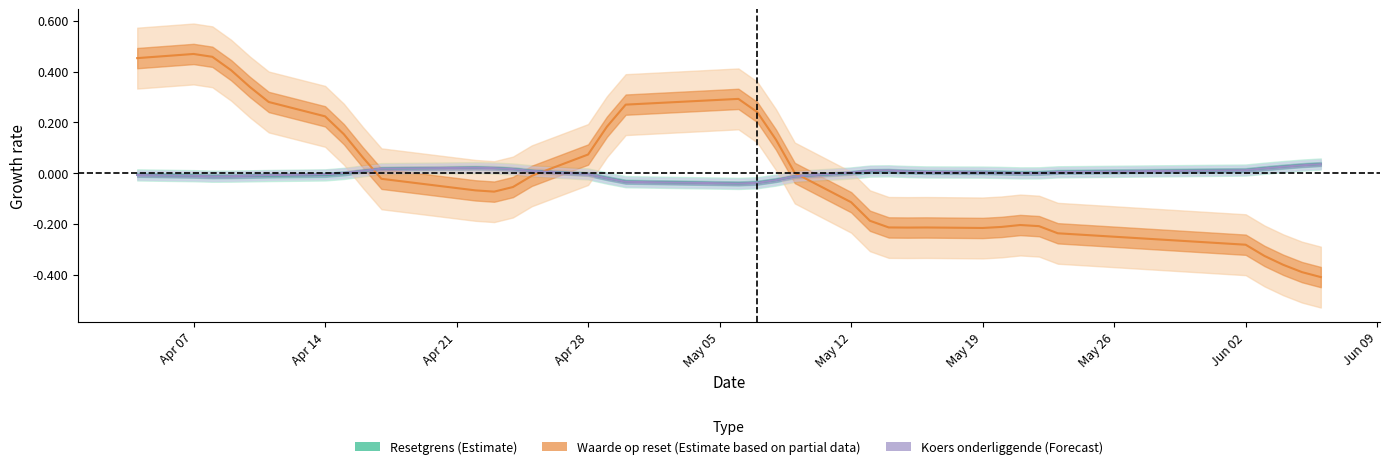

List the series in order of their peak value, highest first.

Waarde op reset (Estimate based on partial data), Resetgrens (Estimate), Koers onderliggende (Forecast)